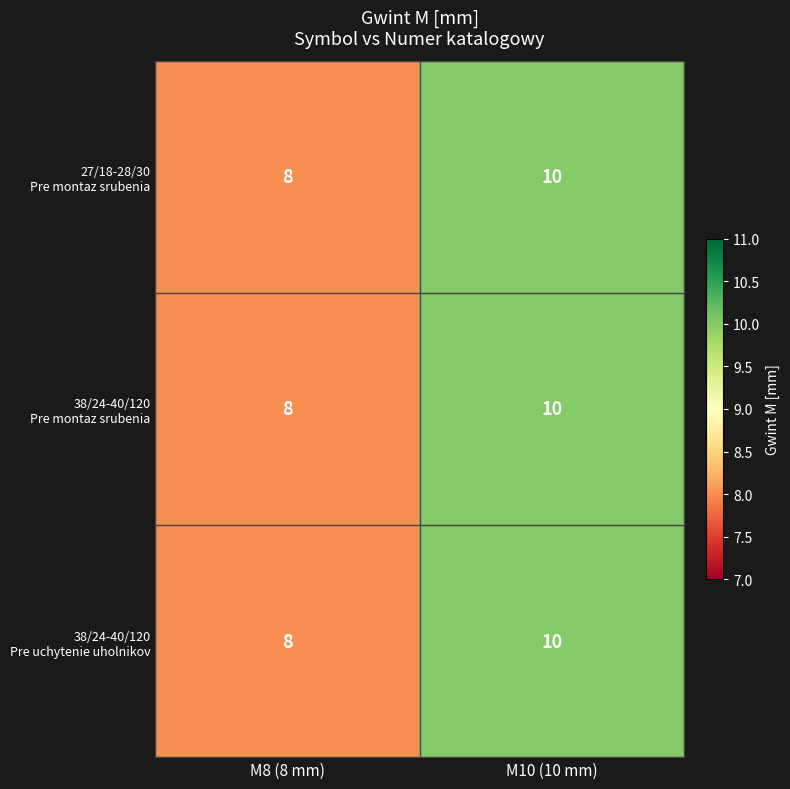

Which label corresponds to the smallest value in the chart?

M8 (8 mm)